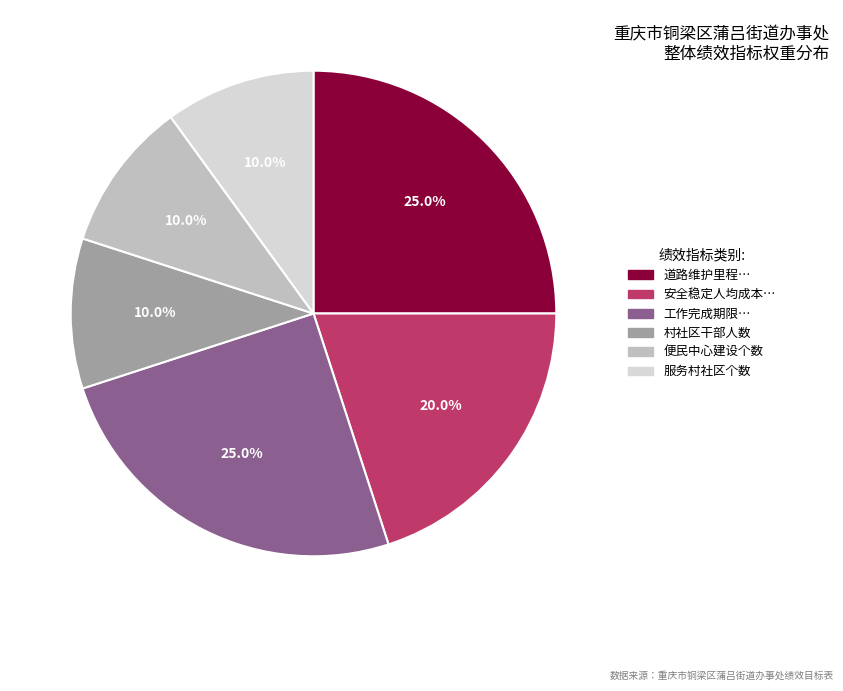

Does any single category account for the majority?

No